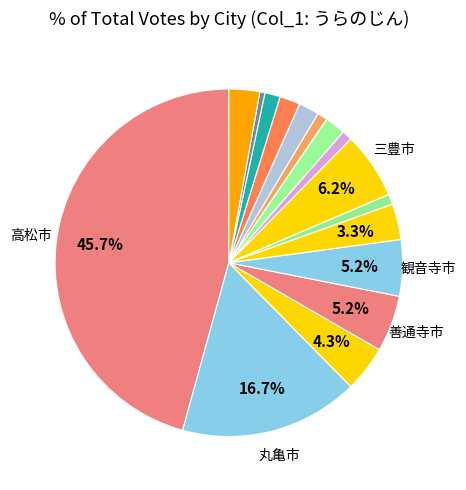

How many segments does this pie chart have?

16